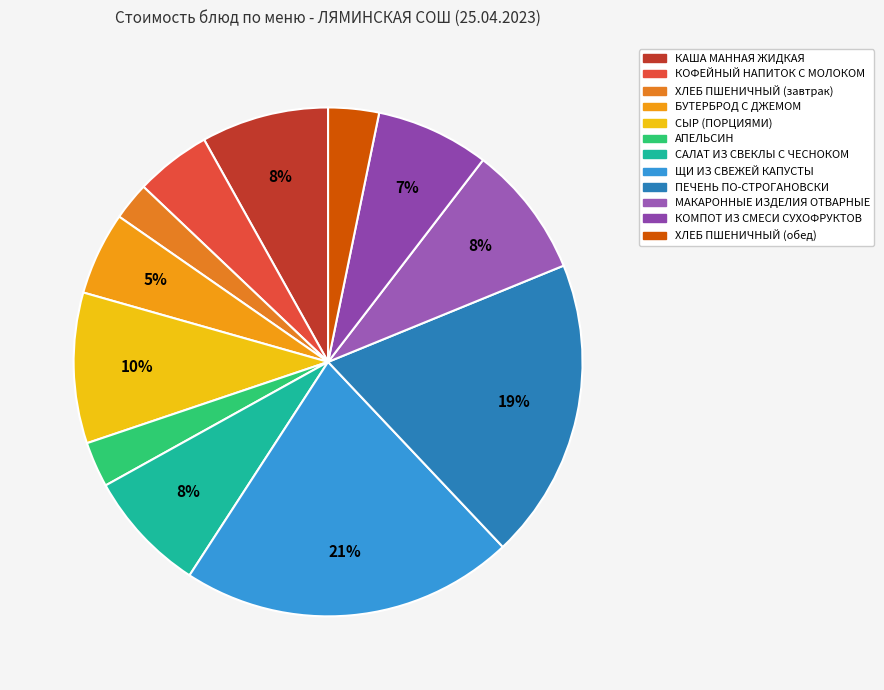

Is there any slice that represents more than half of the pie?

No